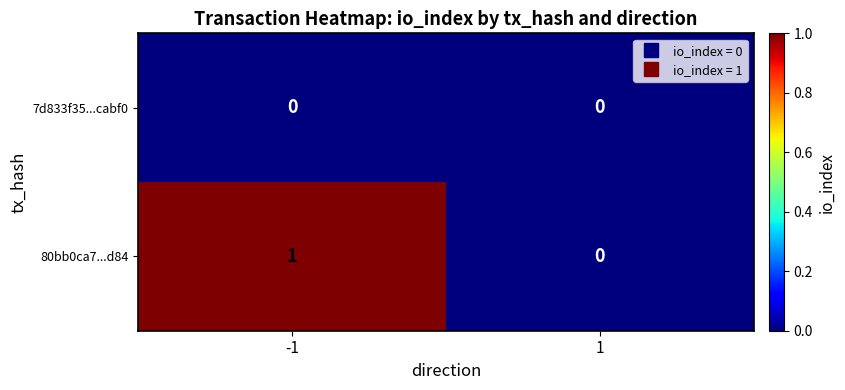

Which series has the largest total across all categories?

80bb0ca7...d84